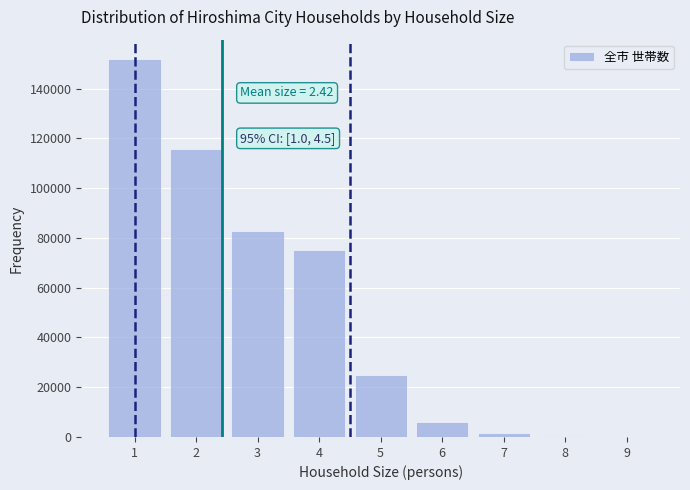

Is it true that the value at 5 is 24968?

True